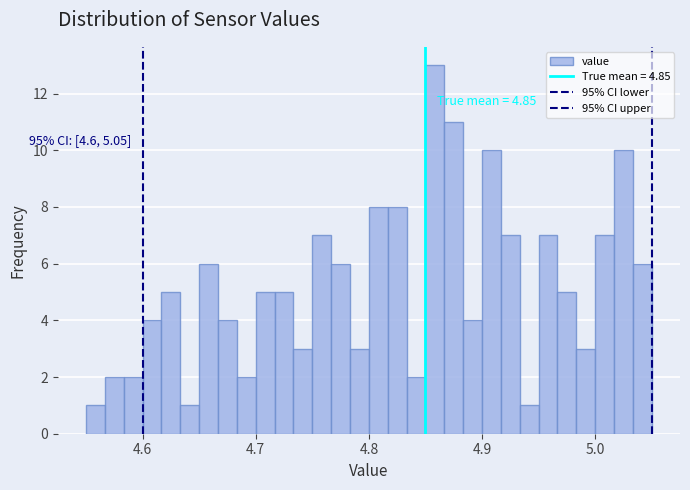

Read against the x-axis, roughly where is the centre of the tallest bar?

4.86